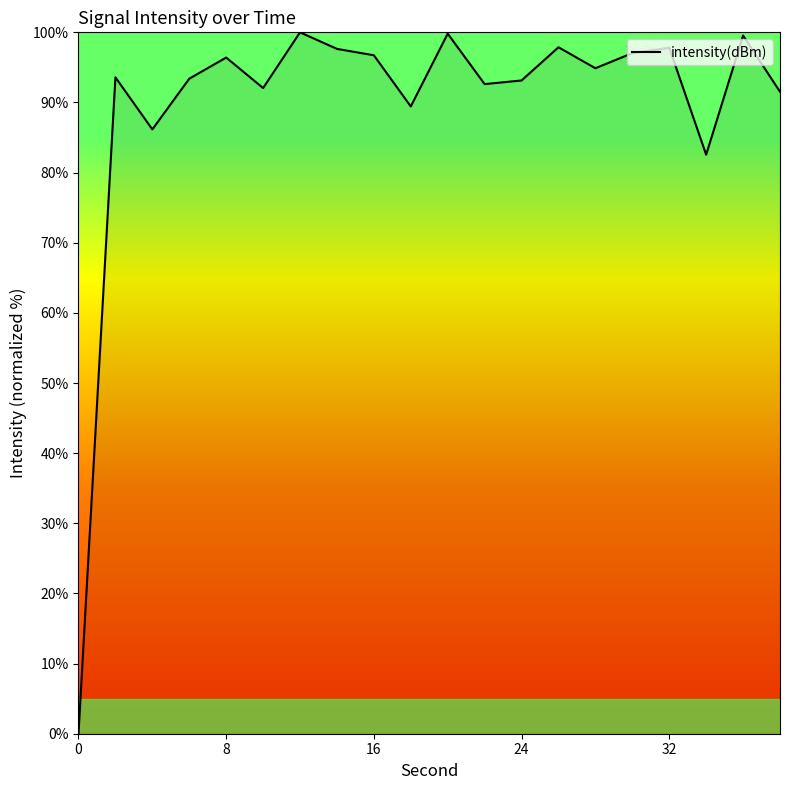

What is the difference between the maximum and minimum values?

100.0